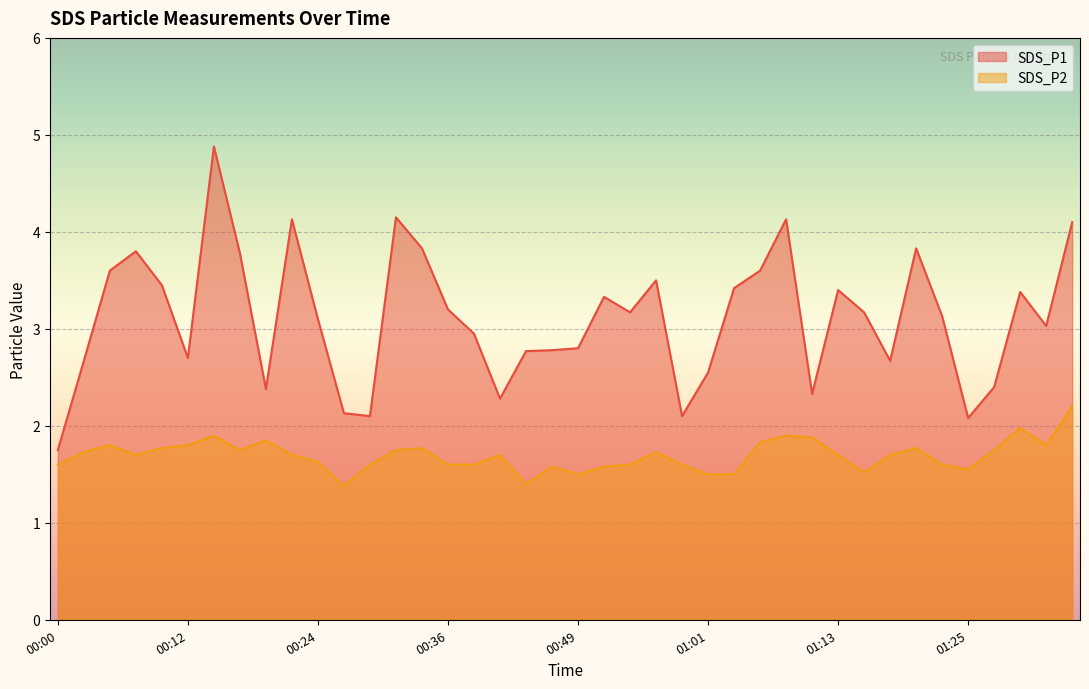

The SDS_P2 series shows 2.7 at 01:16. True or false?

False